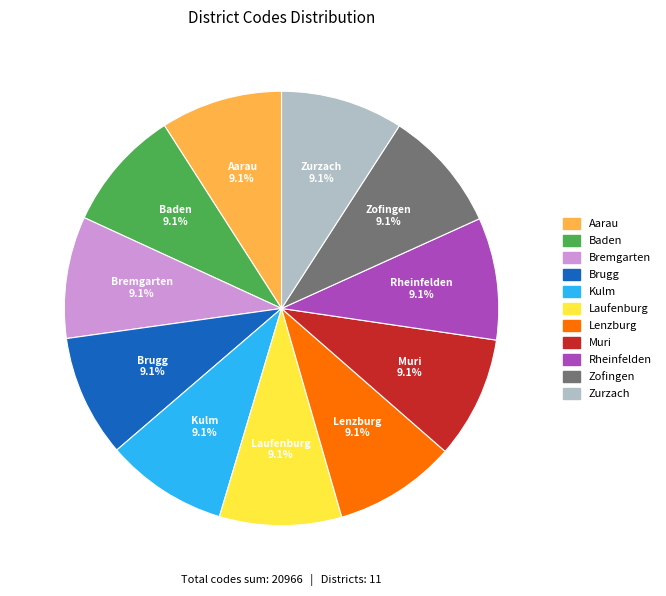

Is there a majority slice in this chart?

No